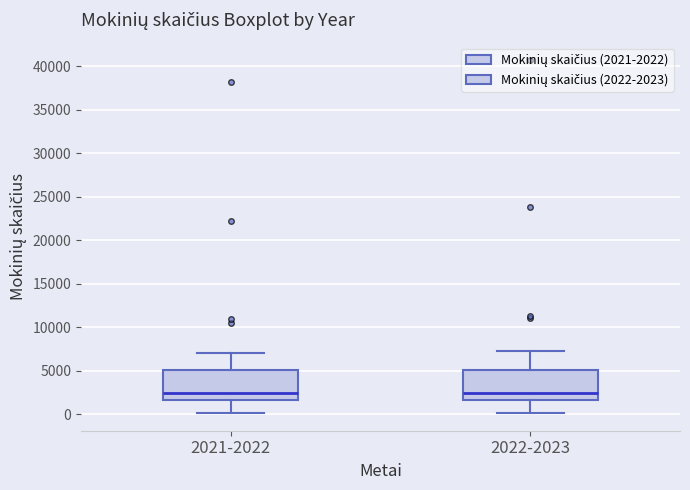

Reading left to right, transcribe this box plot: for each box, give where its median line is, the range the box spans, and where its two whiskers end, as read against the y-axis. The values are not printed on the chart, so give them approximately, as read against the axis.

2021-2022: median 2500, box 1500 to 5000, whiskers 0 to 7000
2022-2023: median 2500, box 1500 to 5000, whiskers 0 to 7500